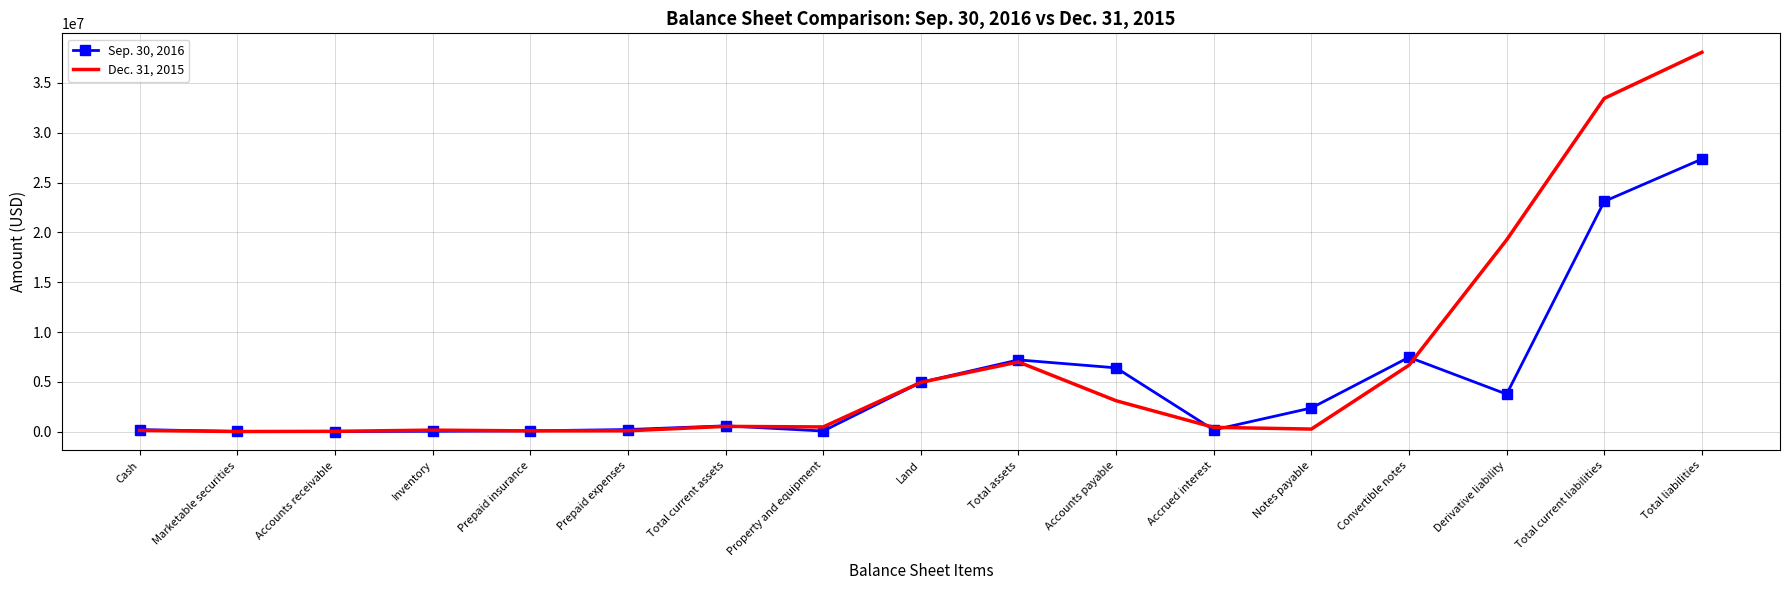

What is the smallest value displayed?

9410